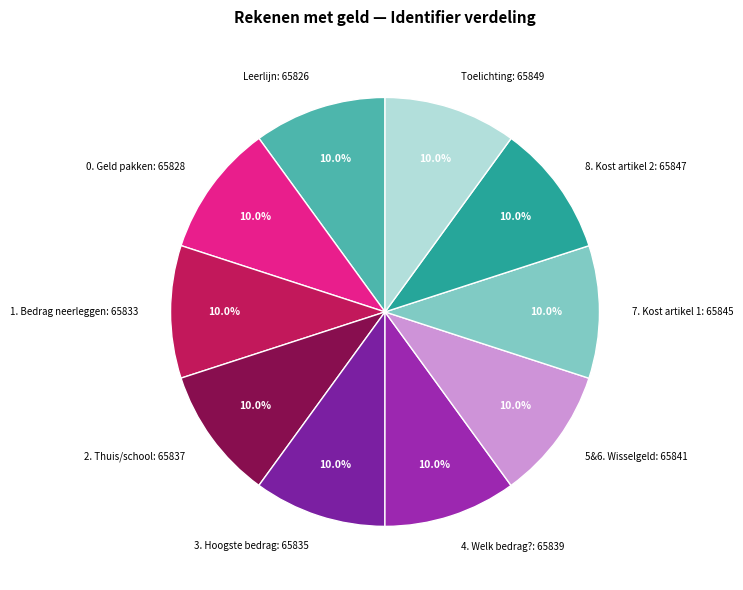

How much of the chart is everything except 3. Hoogste bedrag?

90.0%